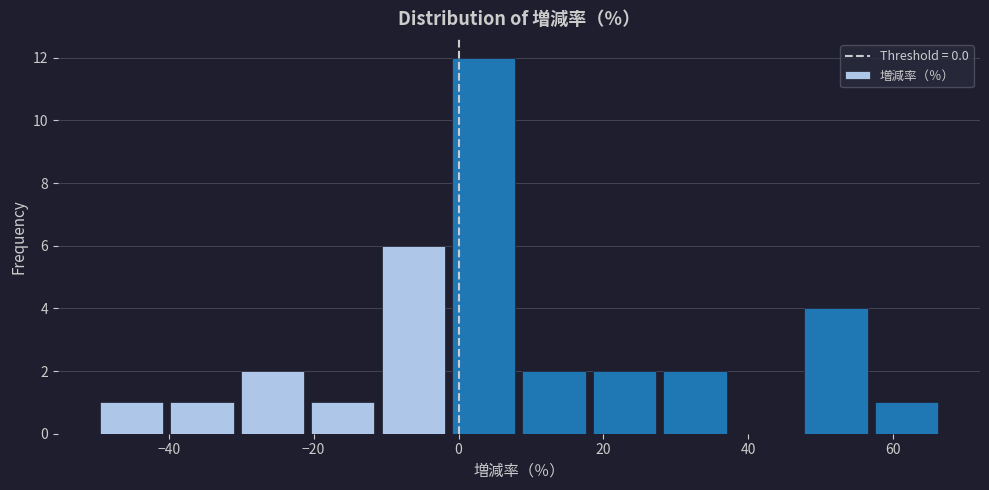

Reading left to right, transcribe this chart: for each bar, give the range it covers on the x-axis and its height. Neither the bar edges nor the heights are printed on the chart, so give them approximately, as read against the axes.

-50 to -40: 1
-40 to -30: 1
-30 to -20: 2
-20 to -12: 1
-12 to -2: 6
-2 to 8: 12
8 to 18: 2
18 to 28: 2
28 to 38: 2
38 to 48: 0
48 to 56: 4
56 to 66: 1